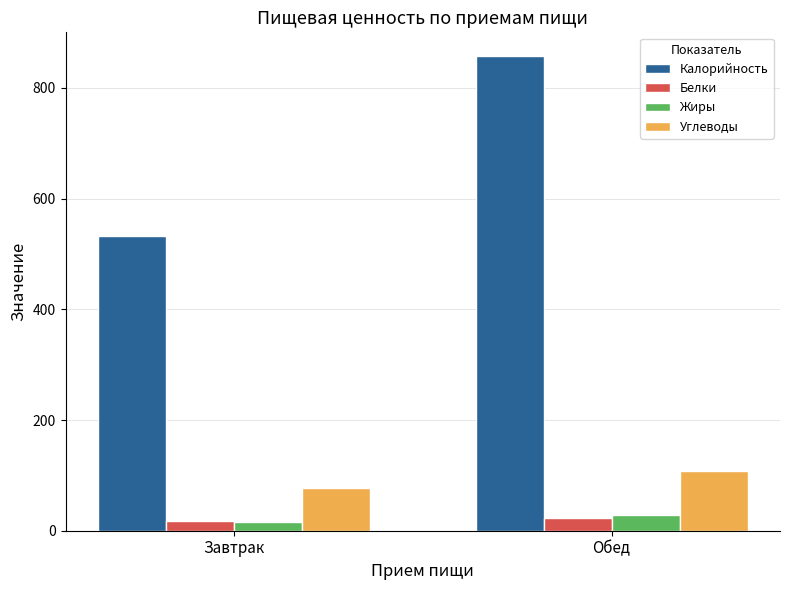

What is the difference between the Калорийность values at Завтрак and Обед?

324.6